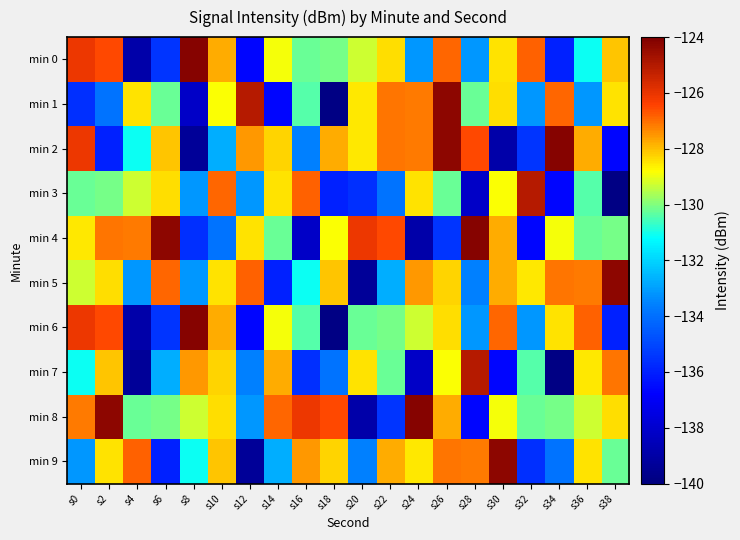

What is the difference between the highest and lowest values at s28?

14.0